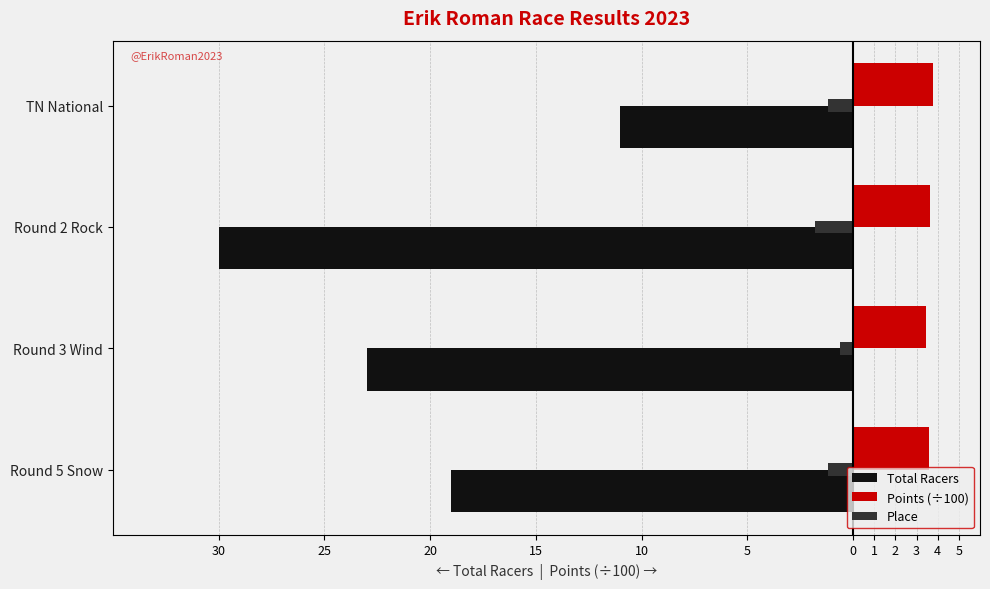

Are the bars grouped side by side (vs. stacked)?

Yes